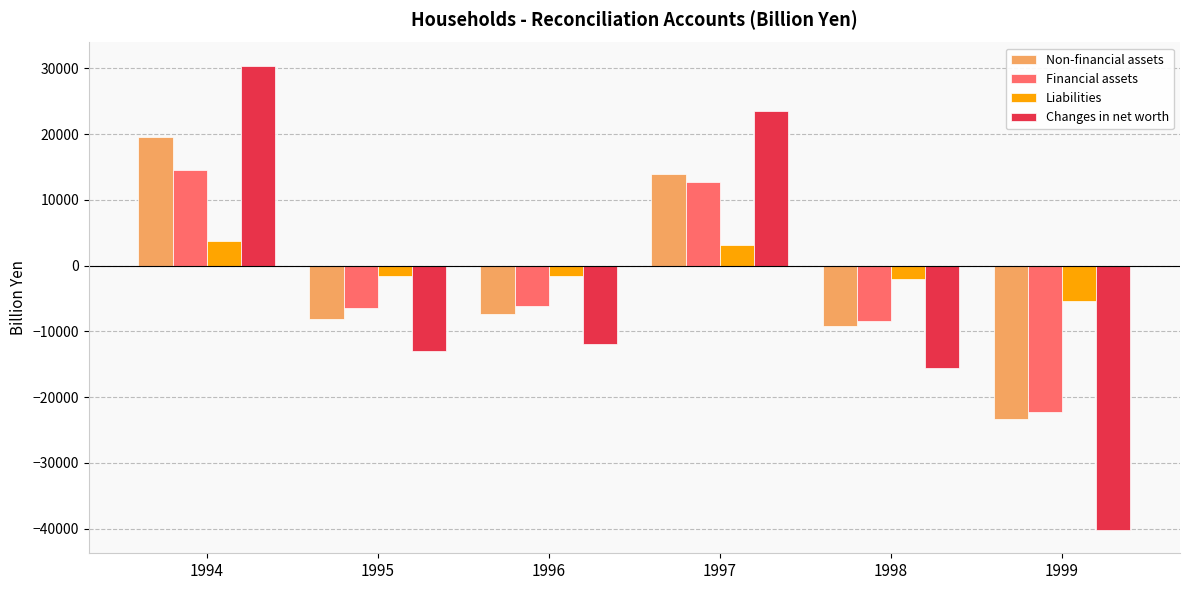

What are all the series names shown in the legend?

Non-financial assets, Financial assets, Liabilities, Changes in net worth